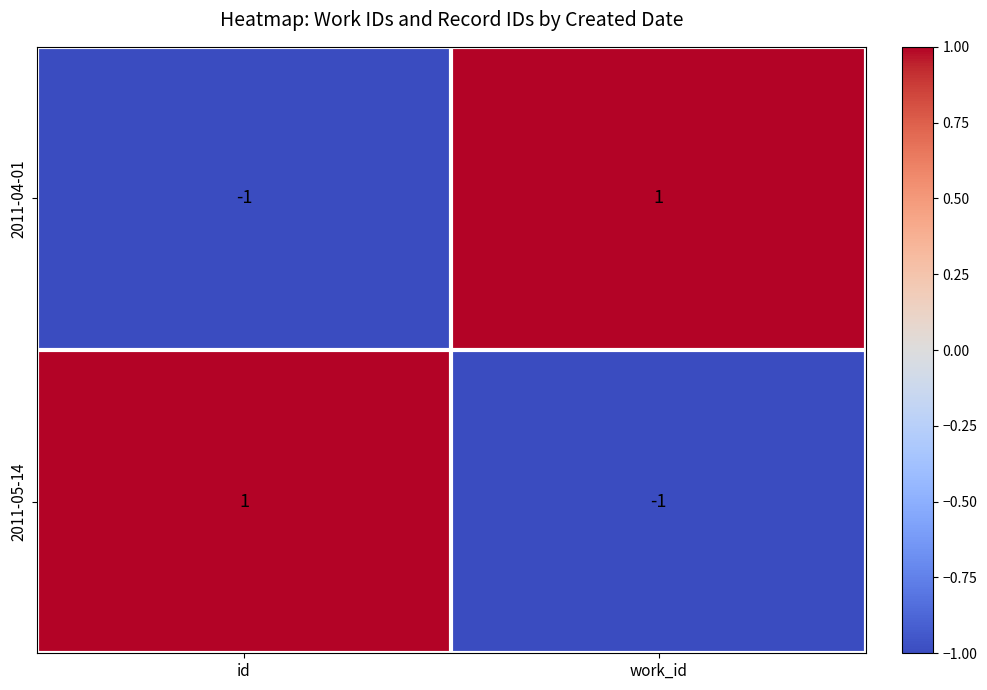

How many values in 2011-05-14 are below zero?

1